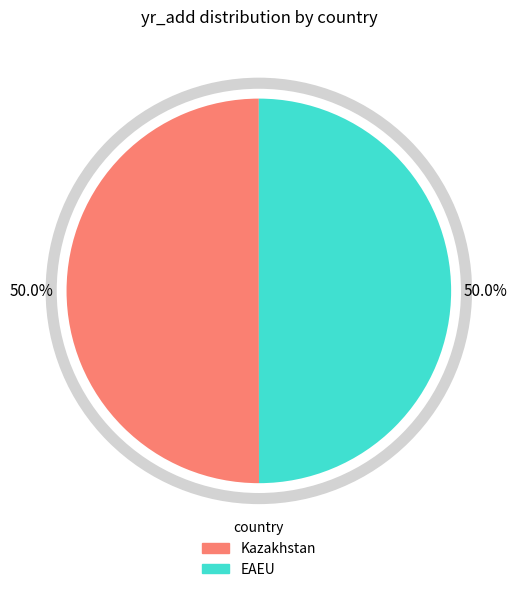

What percentage is the EAEU slice, to the nearest percent?

50%